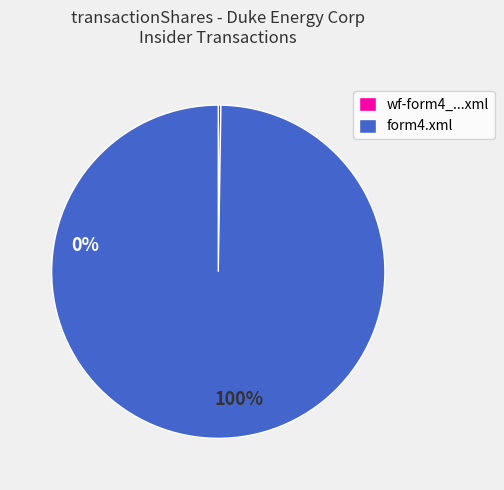

True or false: form4.xml accounts for 100% of the total.

True